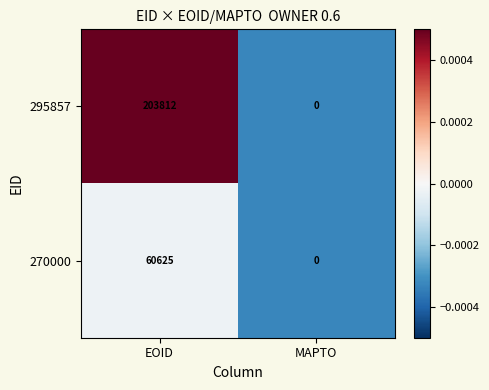

Which series has the widest spread of values?

295857